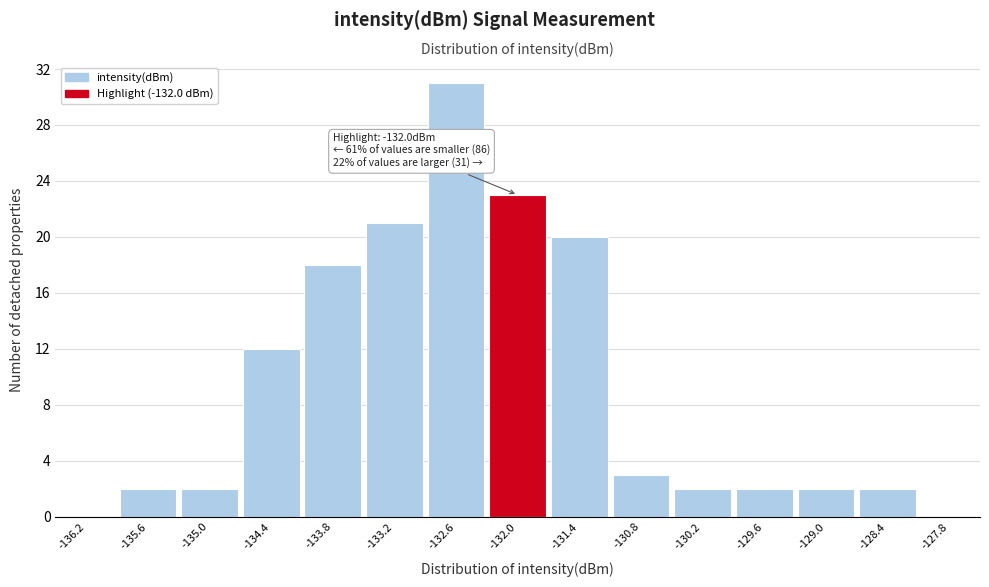

Which range on the x-axis has the tallest bar?

-132.9 to -132.3